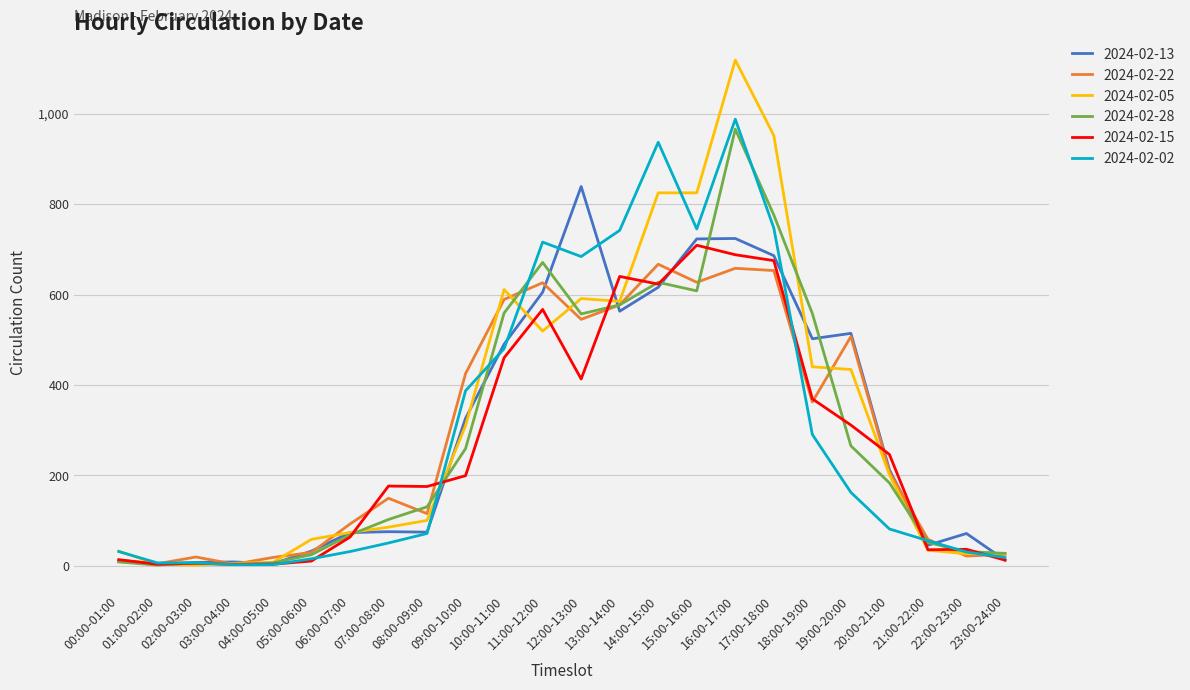

How many lines are shown in the chart?

6